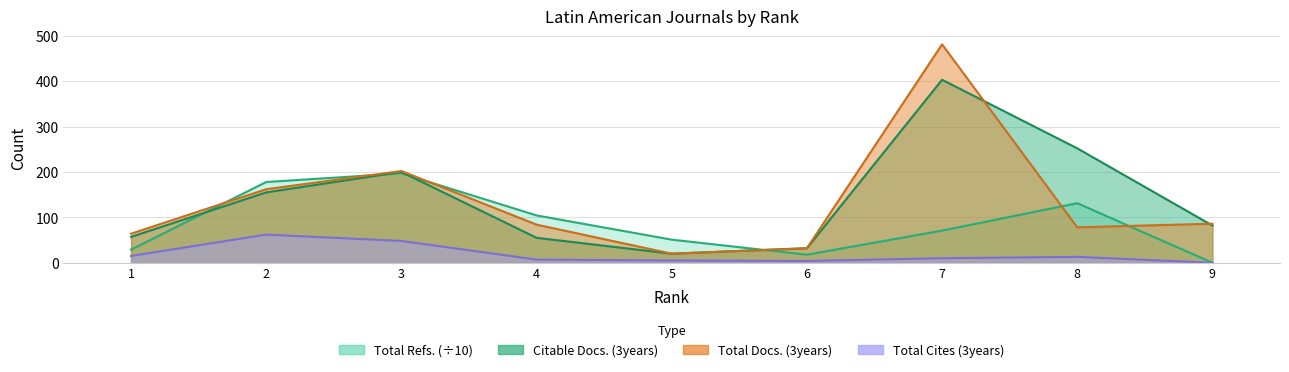

What is the highest value of the Citable Docs. (3years) series?

403.0